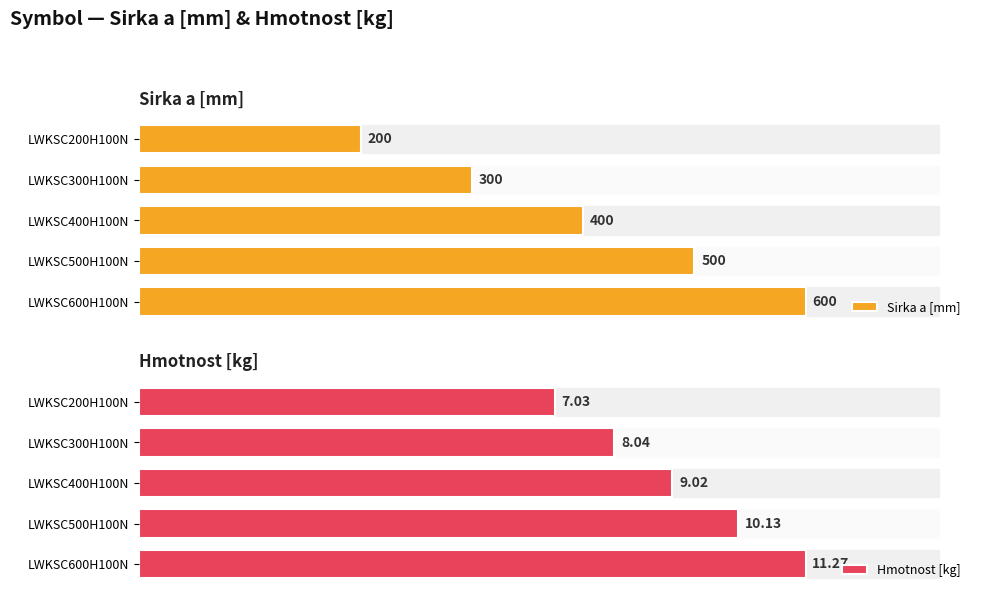

Rank the categories by Sirka a [mm] value from highest to lowest.

LWKSC600H100N, LWKSC500H100N, LWKSC400H100N, LWKSC300H100N, LWKSC200H100N